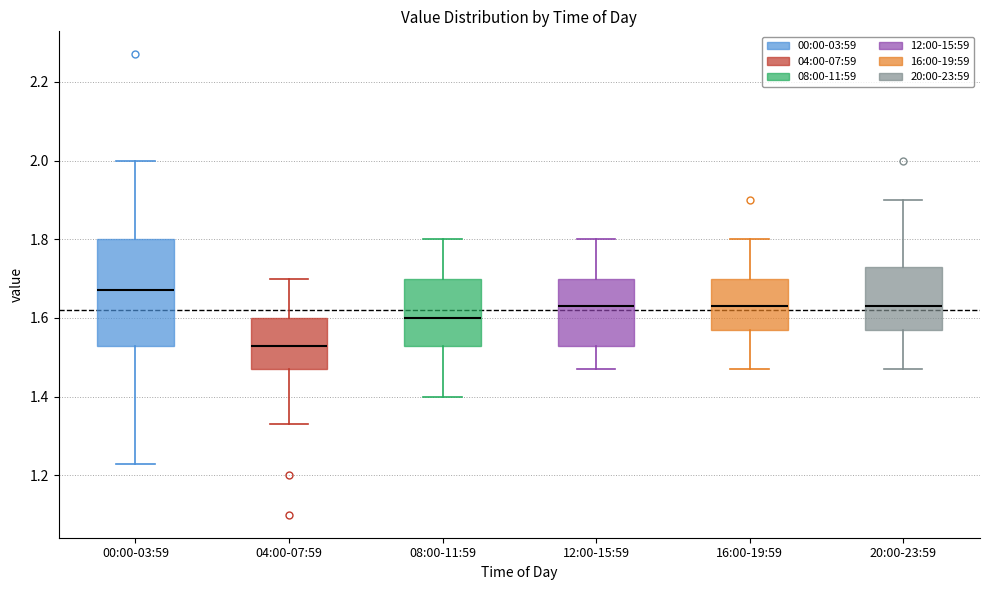

Which box has the highest median line?

00:00-03:59